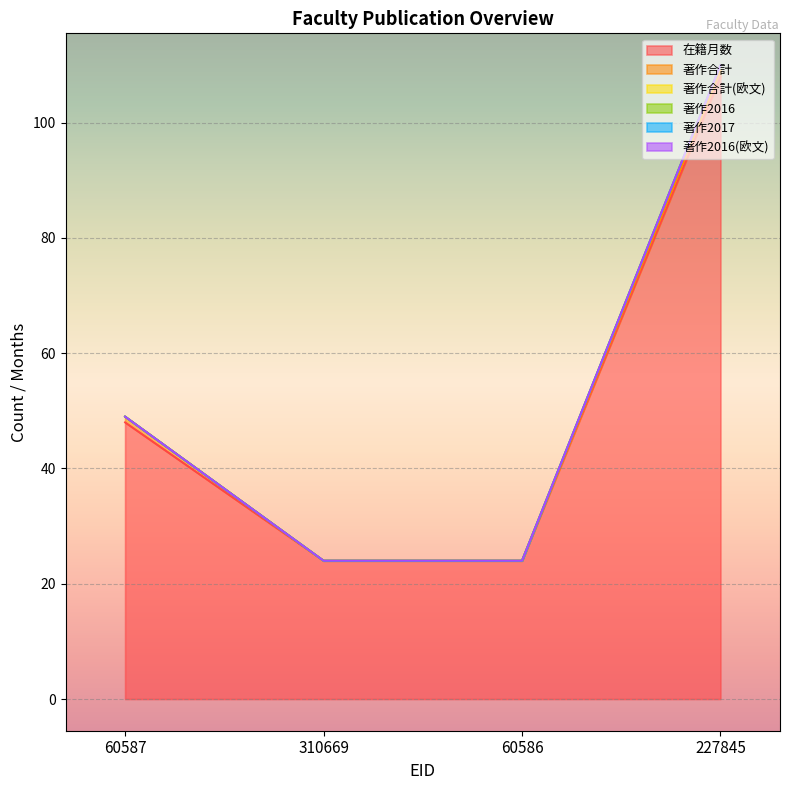

Which series has the largest total across all categories?

在籍月数